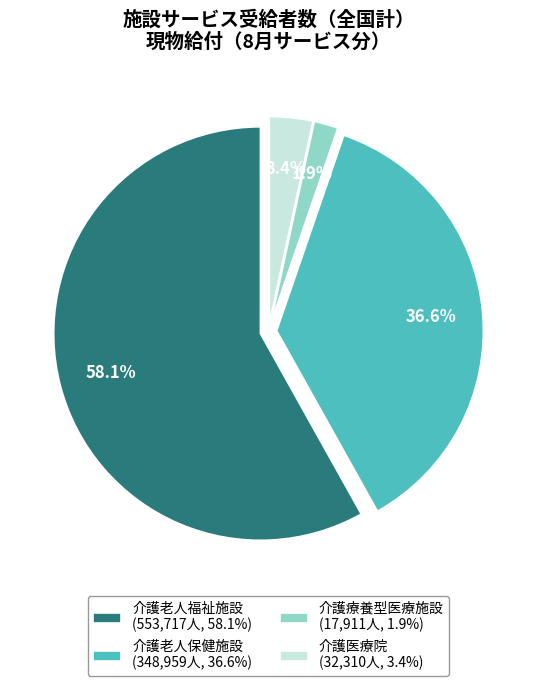

Does 介護老人福祉施設 account for over 50% of the chart?

Yes